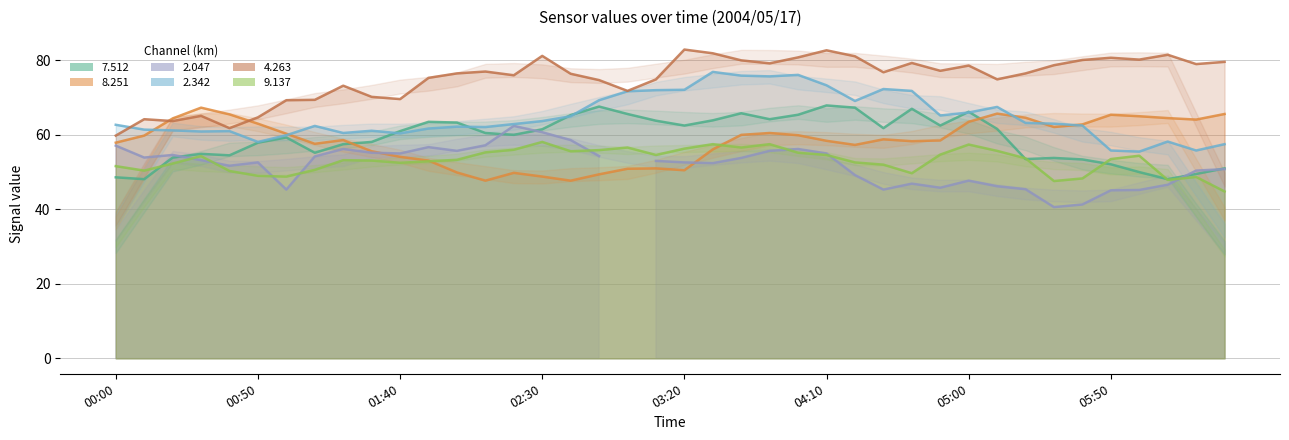

At which label does   4.263 first exceed 76?

2004/05/17 02:00